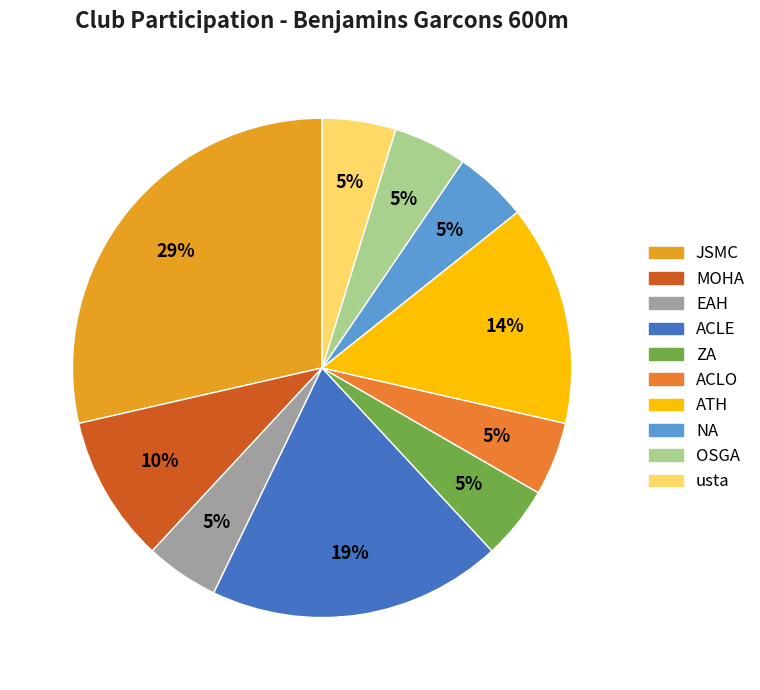

Count the number of slices in the pie.

10